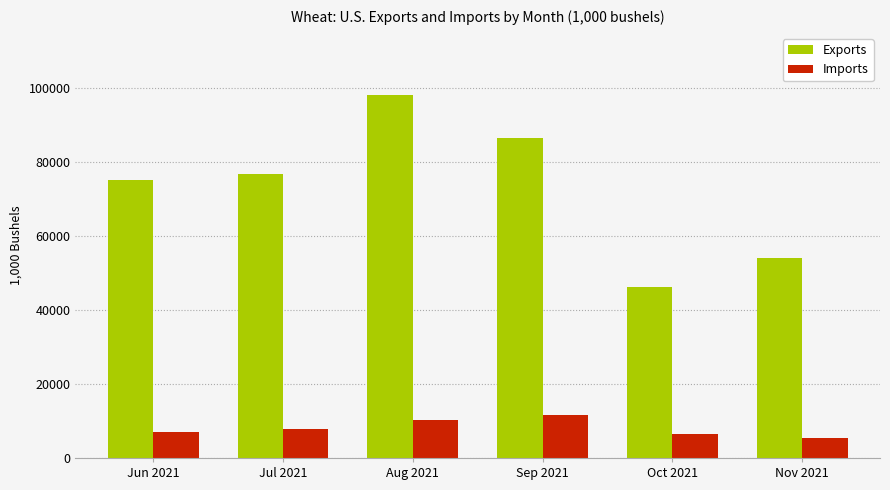

The Exports series shows 76891.5 at Jul 2021. True or false?

True